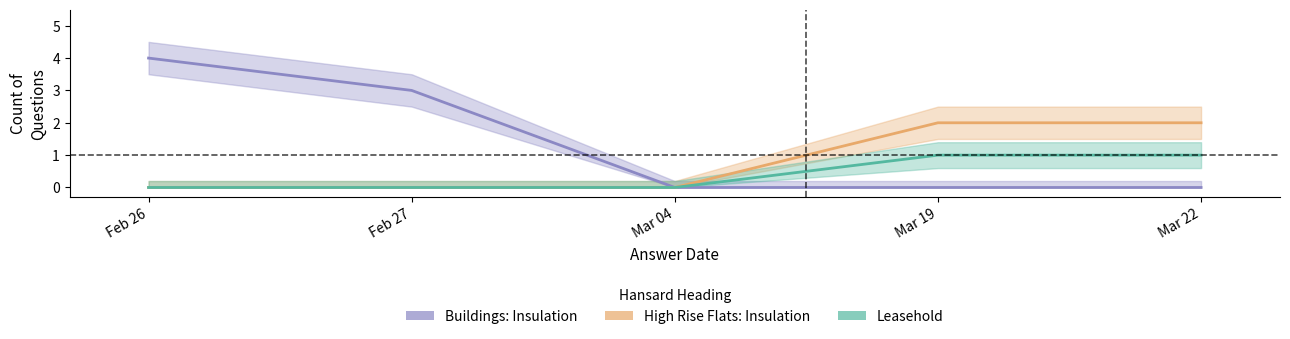

Count the Leasehold values in the range 0 to 1.

5